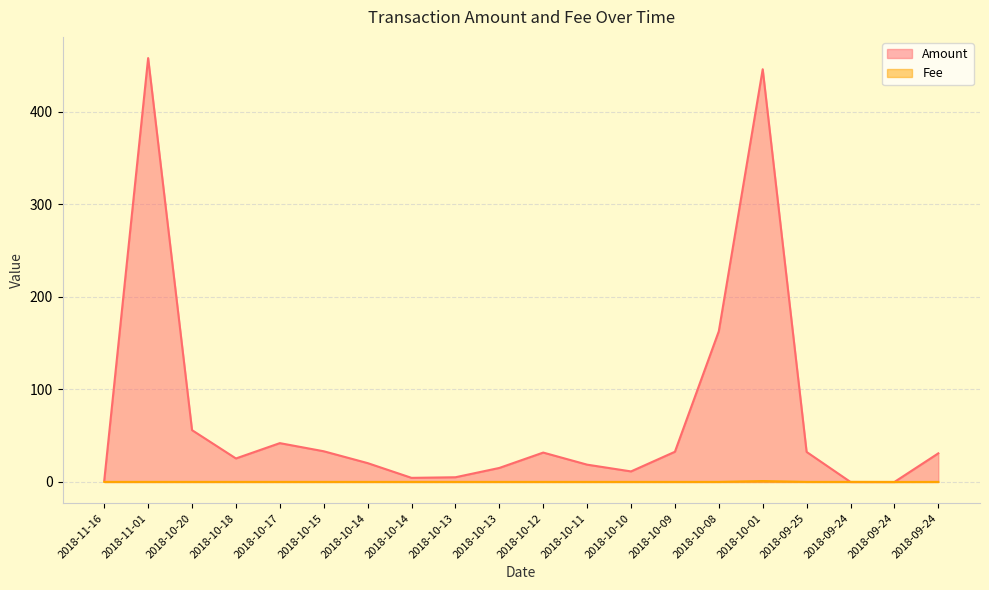

Reading right to left, list all the values displayed in this chart.

Amount: 30.9	0.0	0.0	32.5	445.9	162.9	32.6	11.4	18.7	31.8	15.2	5.1	4.5	20.4	33.2	42.0	25.4	56.0	458.0	1.4
Fee: 0.1	0.0	0.1	0.1	1.0	0.1	0.1	0.1	0.1	0.1	0.1	0.1	0.1	0.1	0.1	0.1	0.1	0.1	0.1	0.1